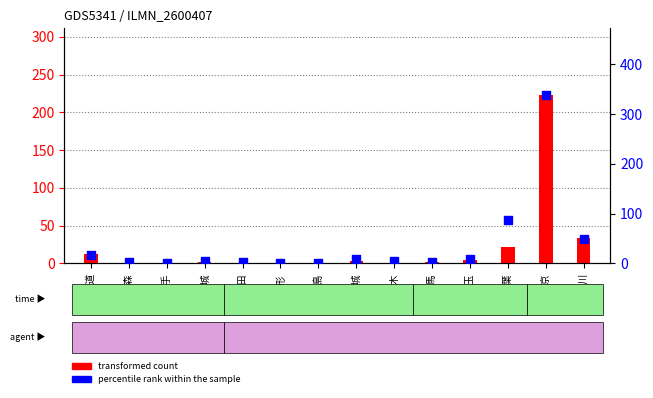

Which series contains the highest Y value?

percentile rank within the sample